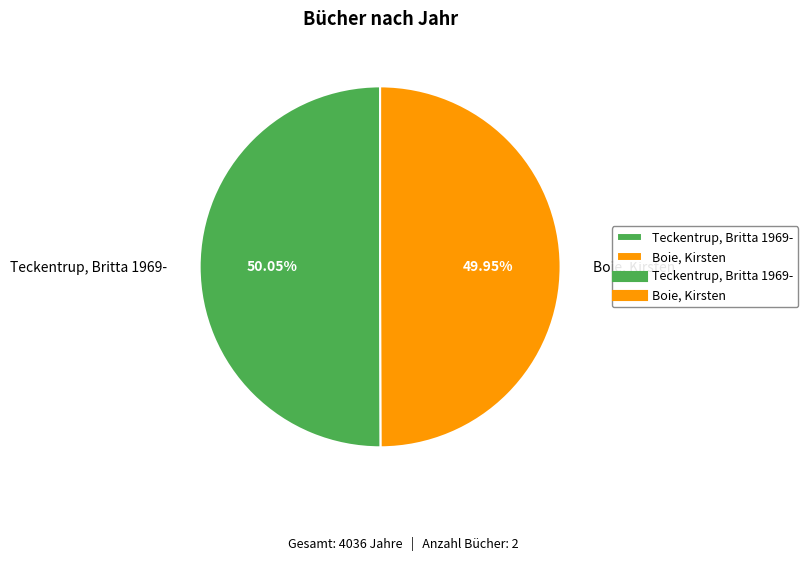

What is the ratio of the value at Boie, Kirsten to the value at Teckentrup, Britta 1969-?

1.0